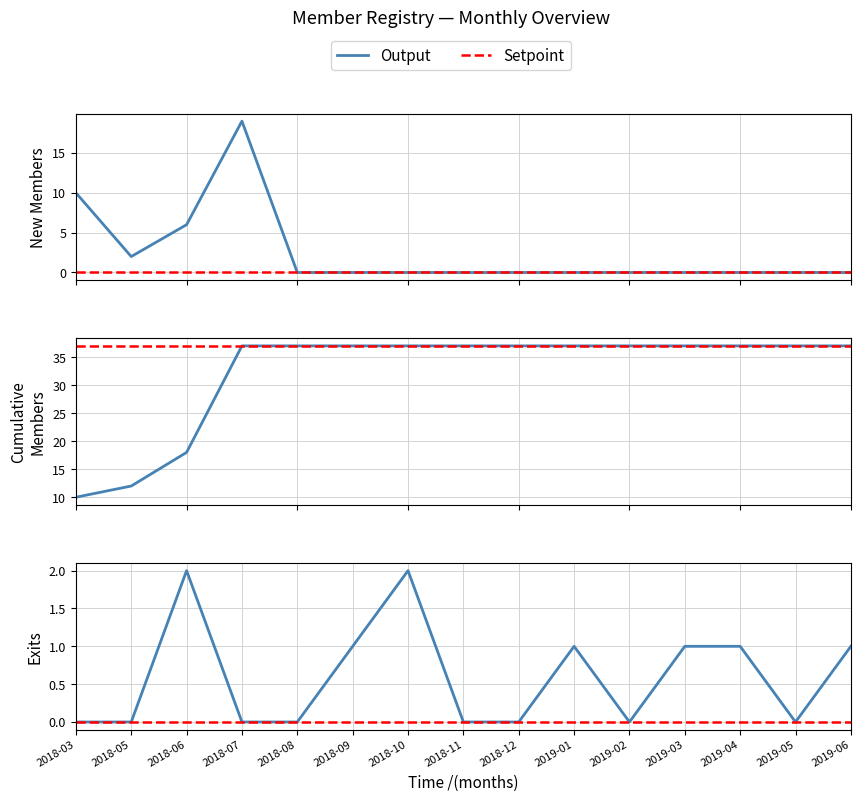

At which category is the sum across all series the highest?

2018-07